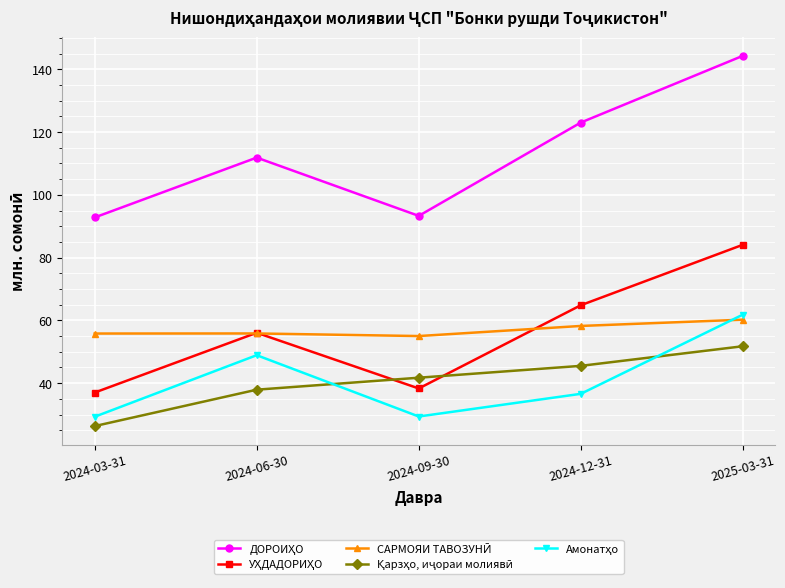

What is the label of the 1st point from the left?

2024-03-31